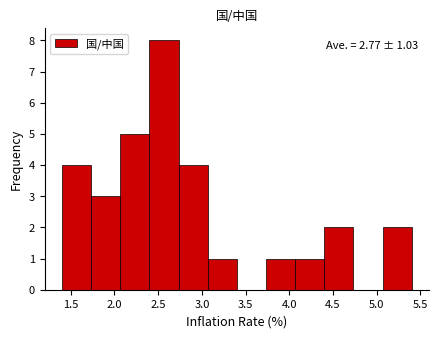

Which range on the x-axis has the tallest bar?

2.40 to 2.75